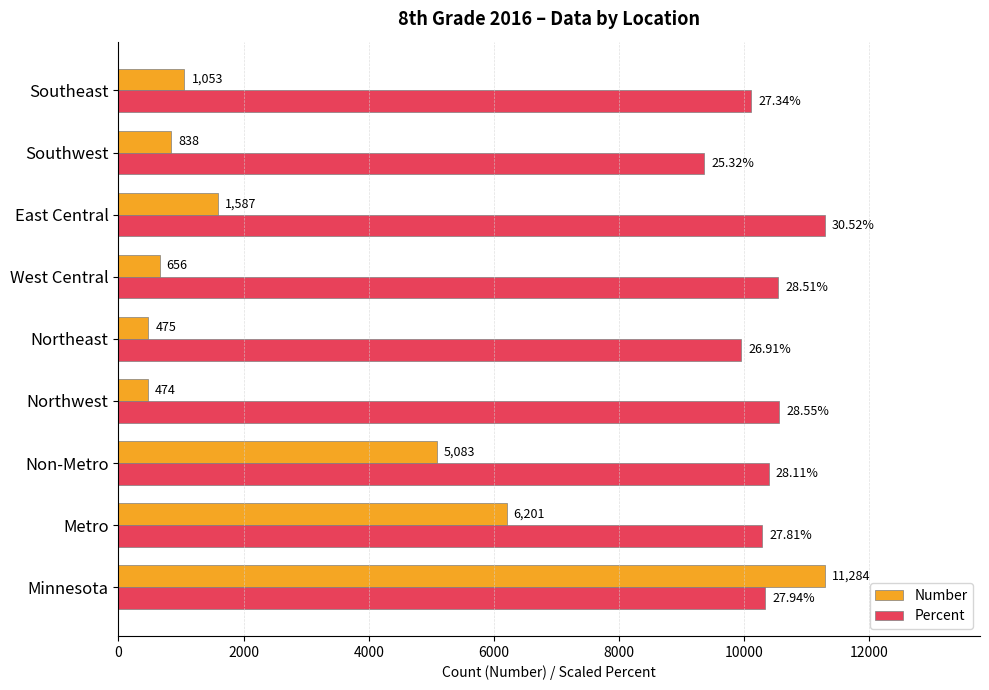

Rank the series at Southwest from lowest to highest value.

Number, Percent